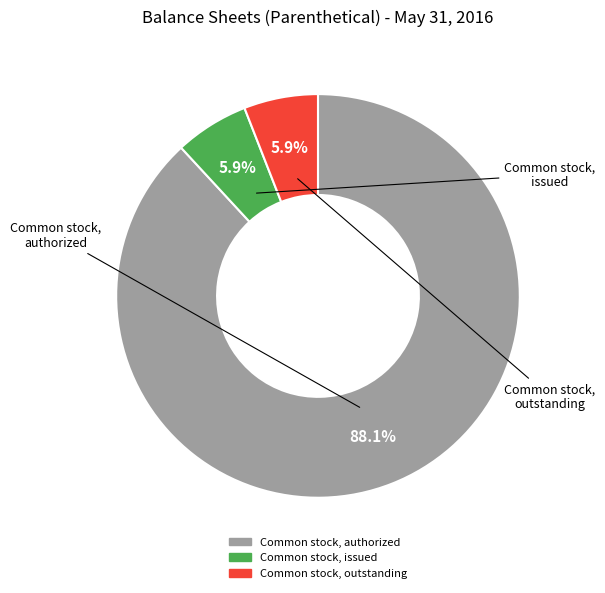

Is there any slice that represents more than half of the pie?

Yes